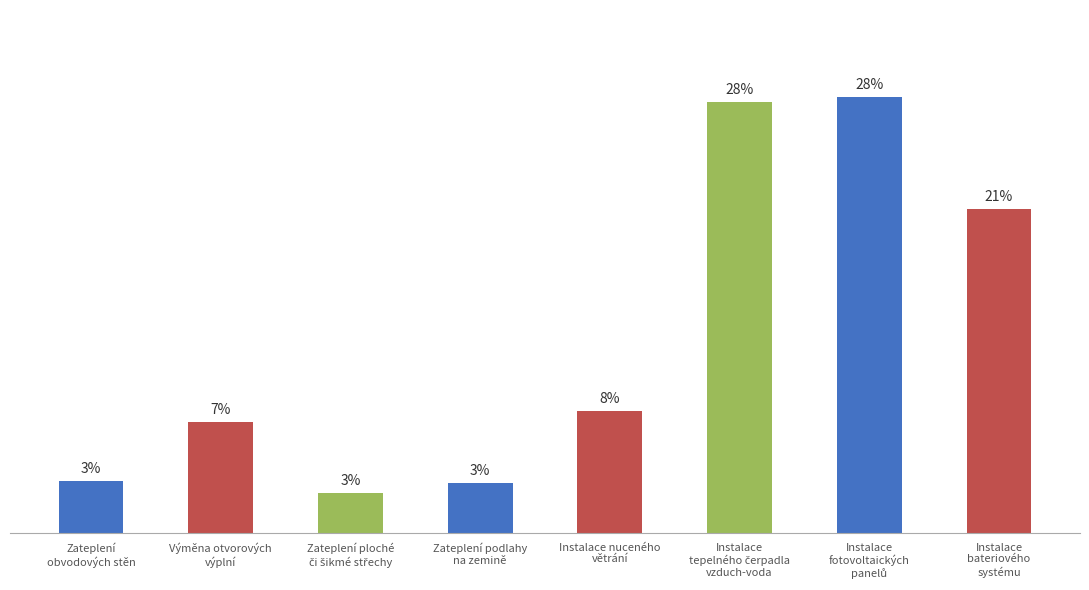

The chart shows a value of 13078 at Instalace nuceného
větrání. True or false?

False